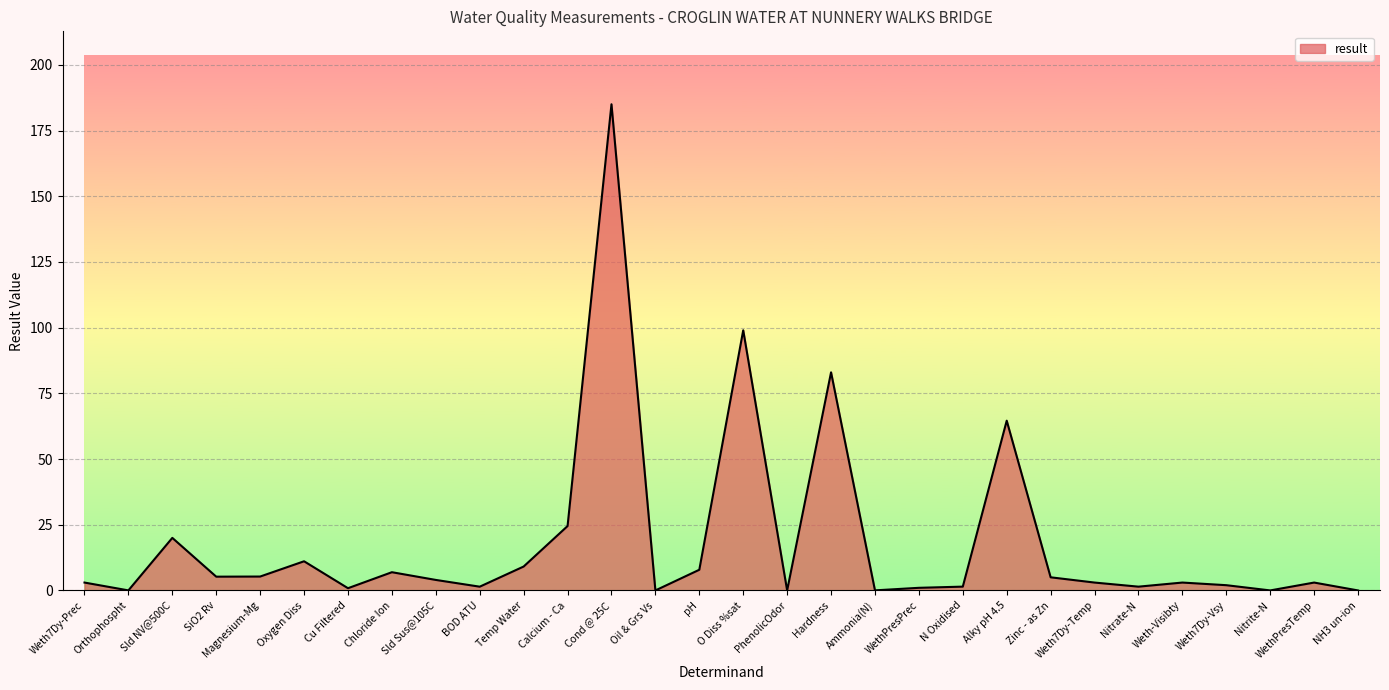

True or false: there are more than 1 points higher than both neighbors.

True